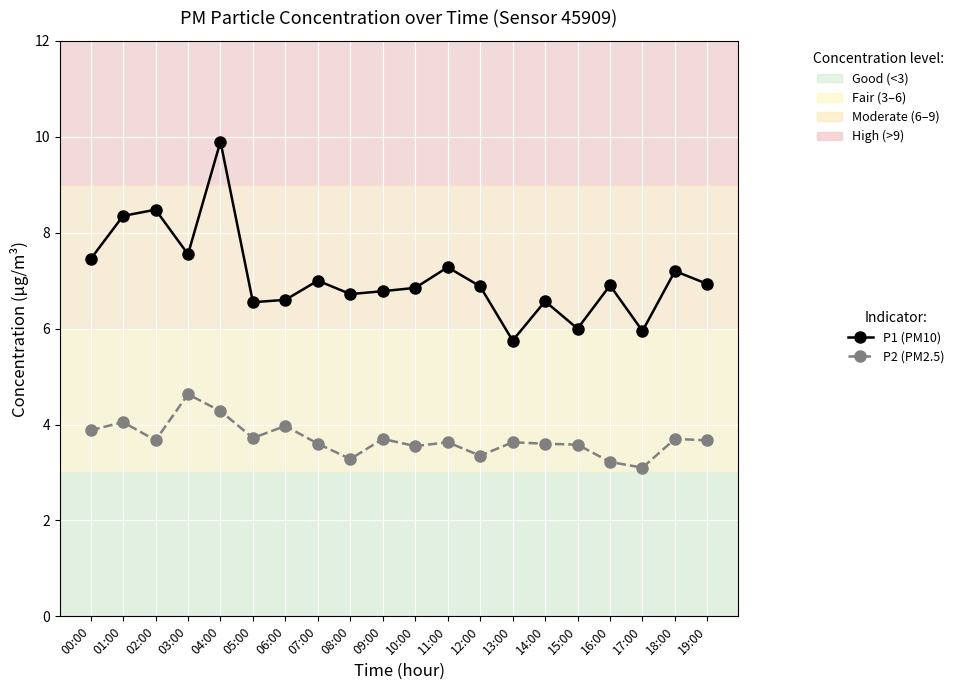

True or false: P1 (PM10) and P2 (PM2.5) intersect in this chart.

False